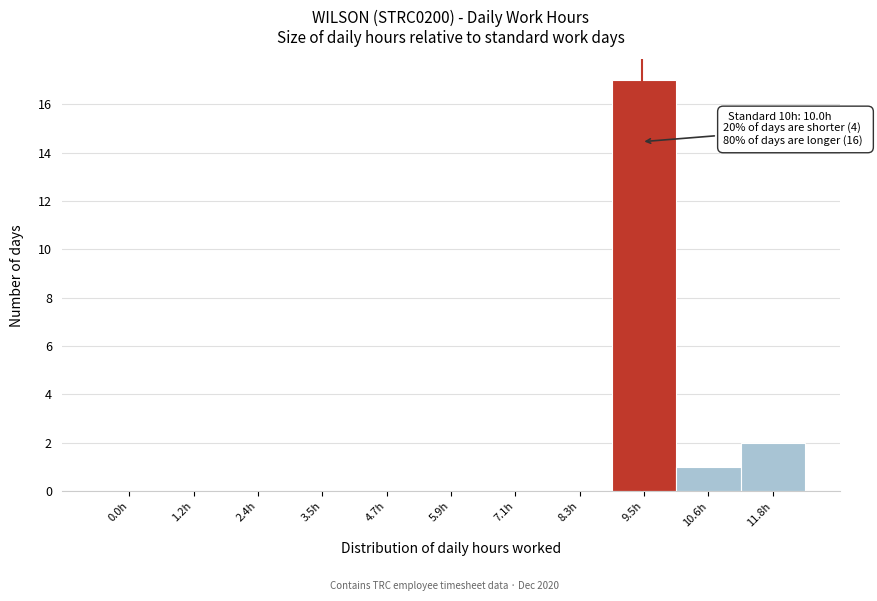

Reading left to right, transcribe all the data shown in this chart.

0.0h=0	1.2h=0	2.4h=0	3.5h=0	4.7h=0	5.9h=0	7.1h=0	8.3h=0	9.5h=17	10.6h=1	11.8h=2